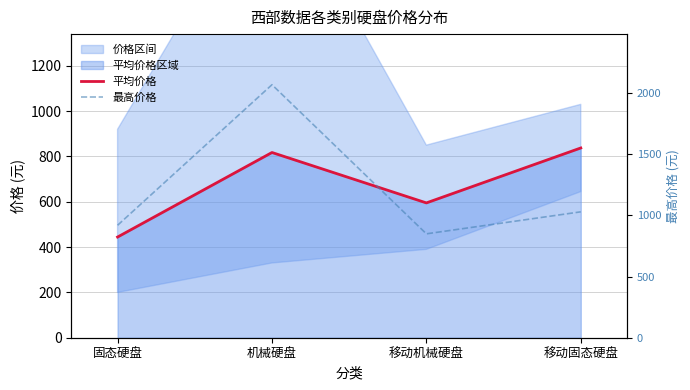

True or false: 平均价格 has a value of 817.5 at 机械硬盘.

True